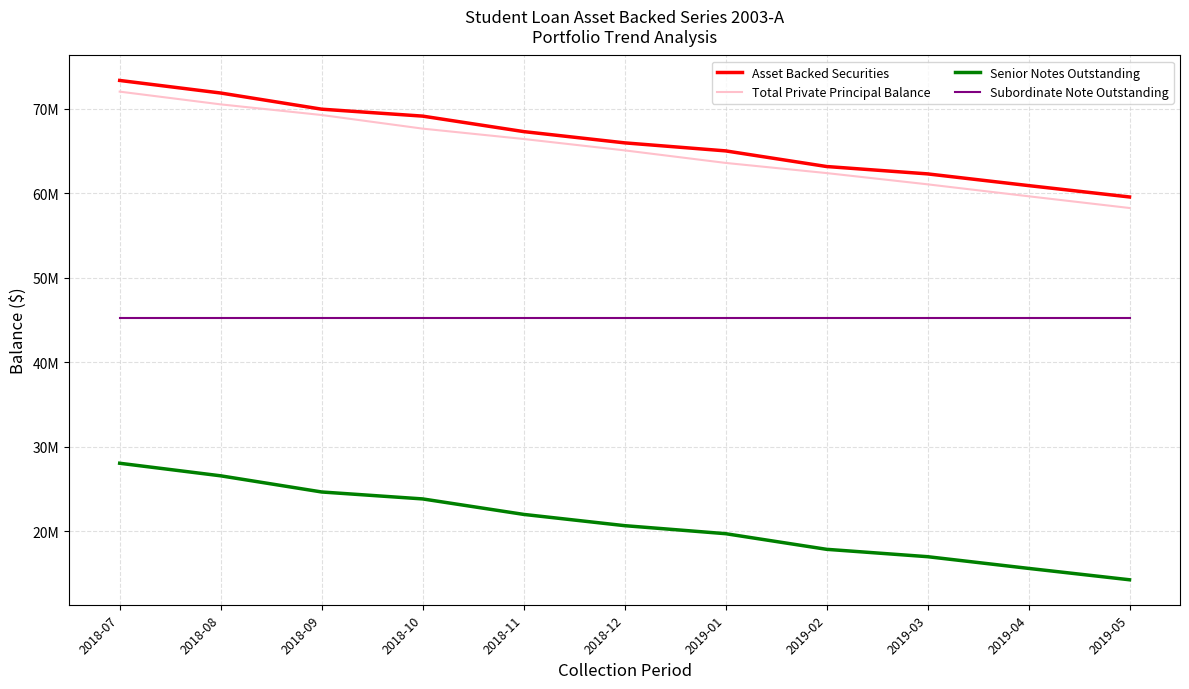

What is the difference between the maximum and minimum values in the Total Private Principal Balance series?

13771361.6